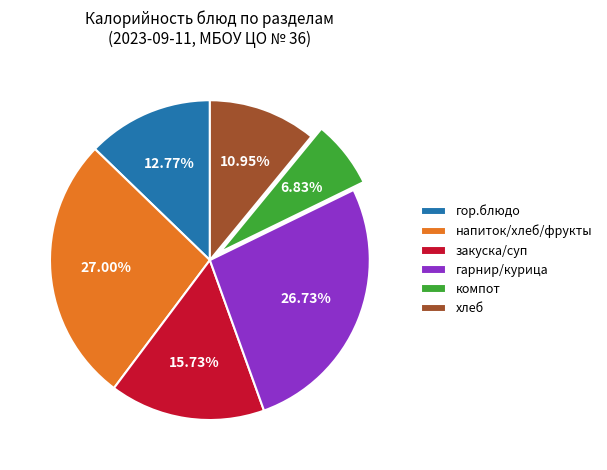

Is there a majority slice in this chart?

No